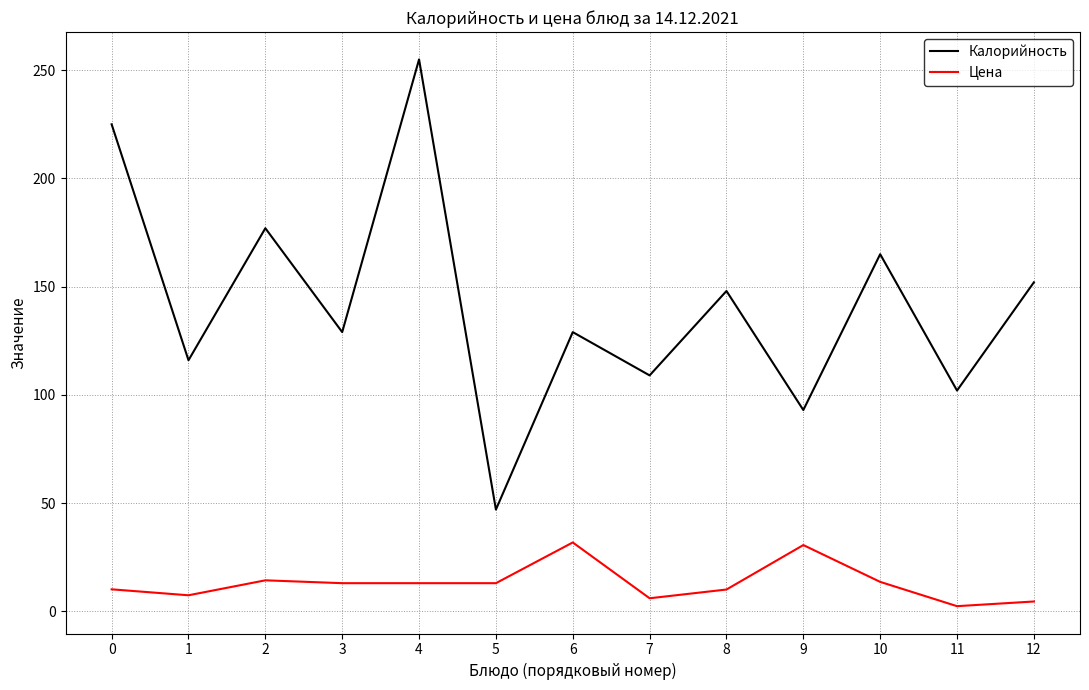

Is the value of Калорийность at 10 greater than the value of Цена at 0?

Yes